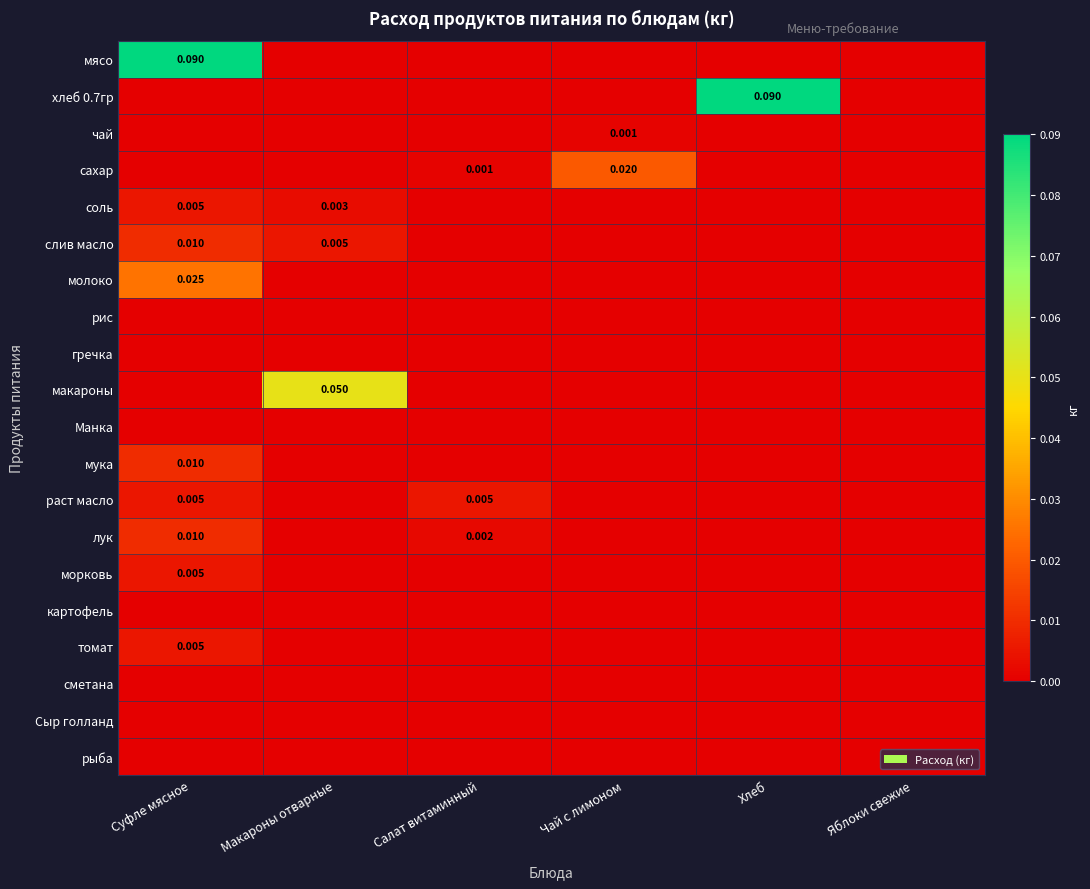

List the labels in order of томат value, smallest first.

Макароны отварные, Салат витаминный, Чай с лимоном, Хлеб, Яблоки свежие, Суфле мясное